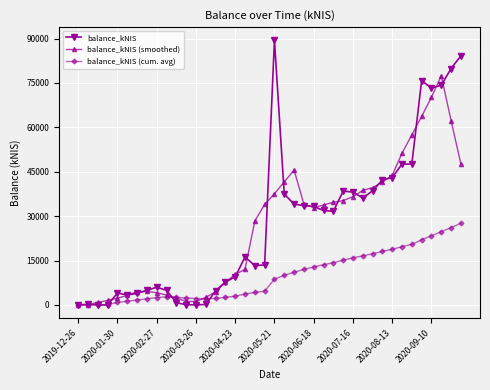

True or false: balance_kNIS (cum. avg) has more than 0 interior local peaks.

True